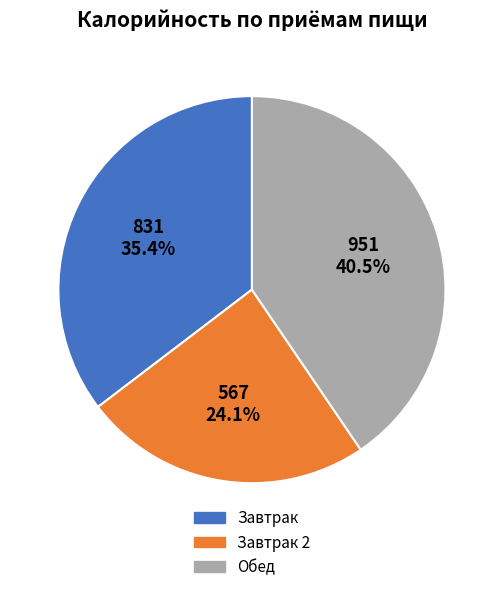

What is the smallest slice in the pie chart?

Завтрак 2